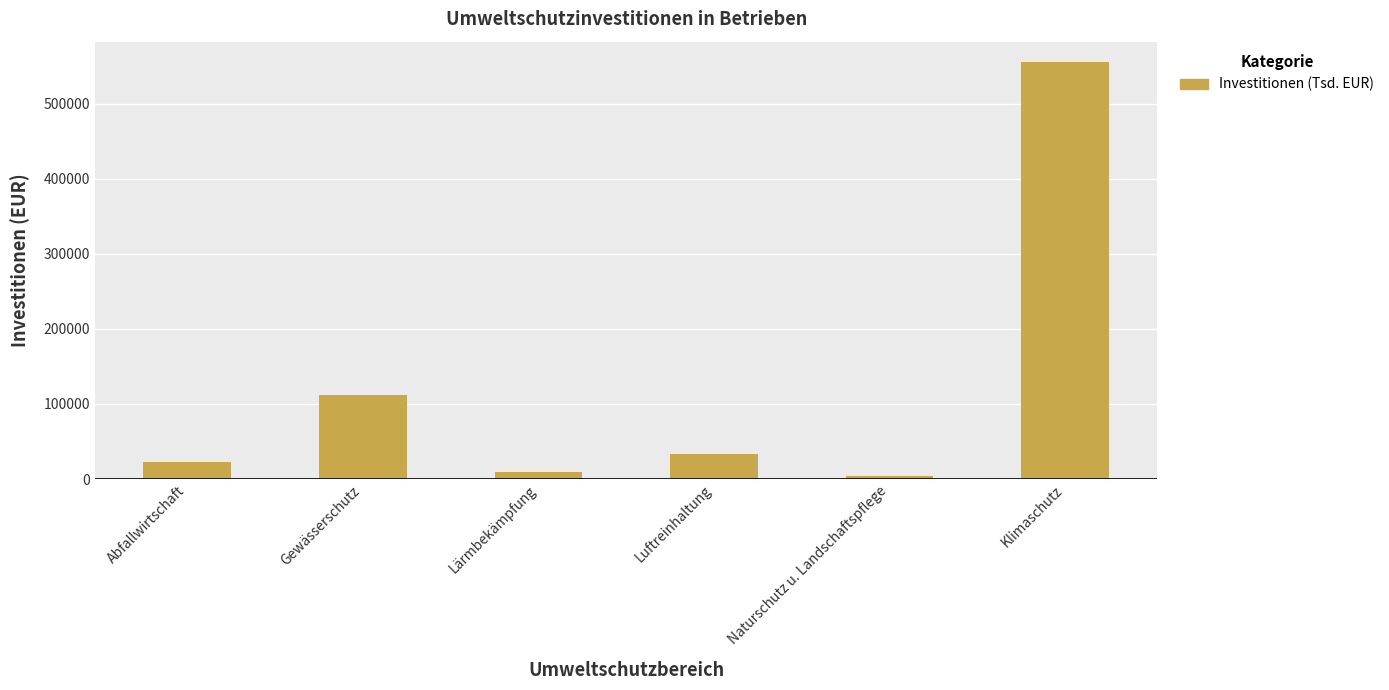

Approximately how many times larger is the value at Klimaschutz compared to Abfallwirtschaft?

23.9